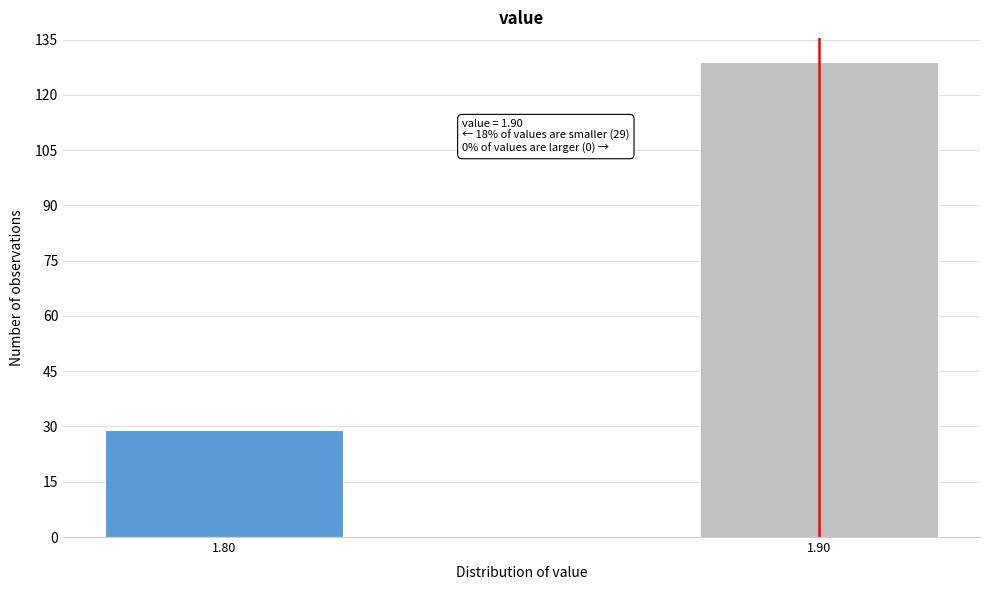

Reading right to left, transcribe all the data shown in this chart.

129	29